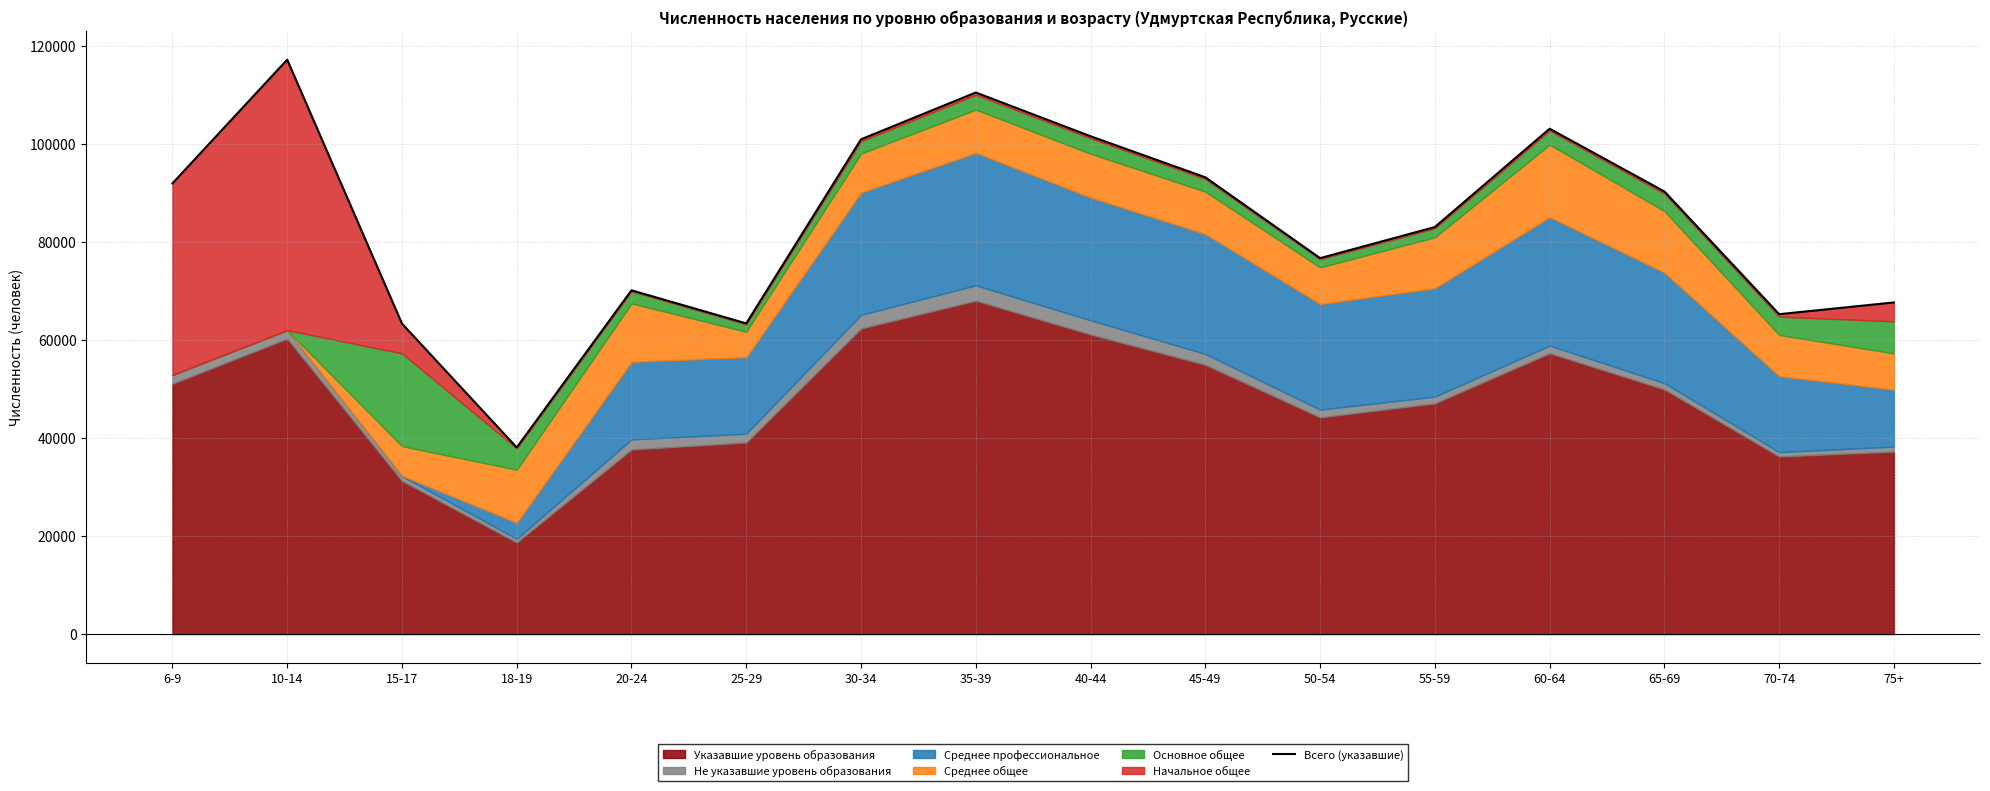

At which category does the data reach its first local valley?

18-19